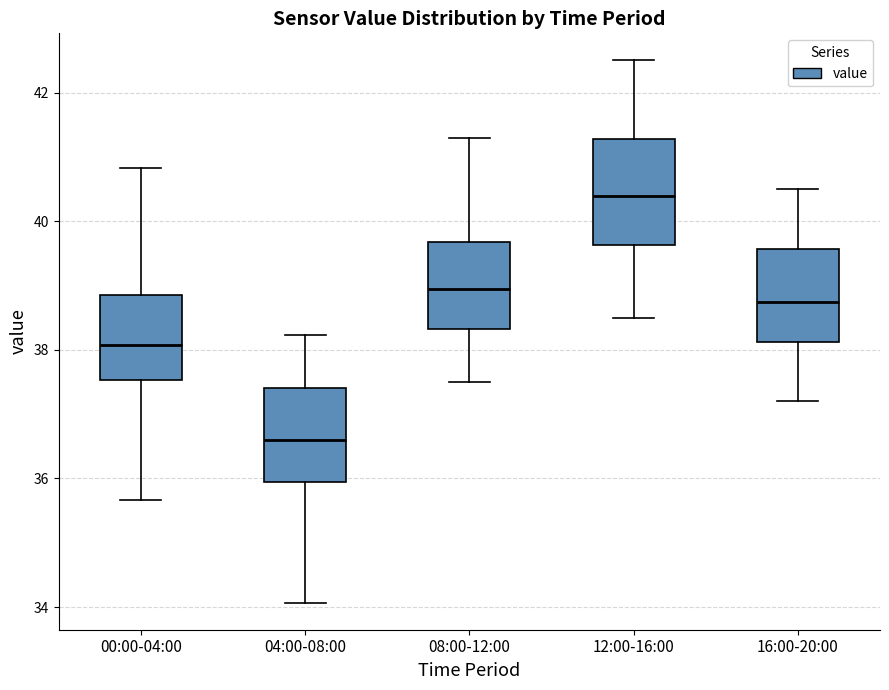

Where does the median line of the box for 04:00-08:00 sit on the y-axis? The values are not printed on the chart, so give them approximately, as read against the axis.

36.6